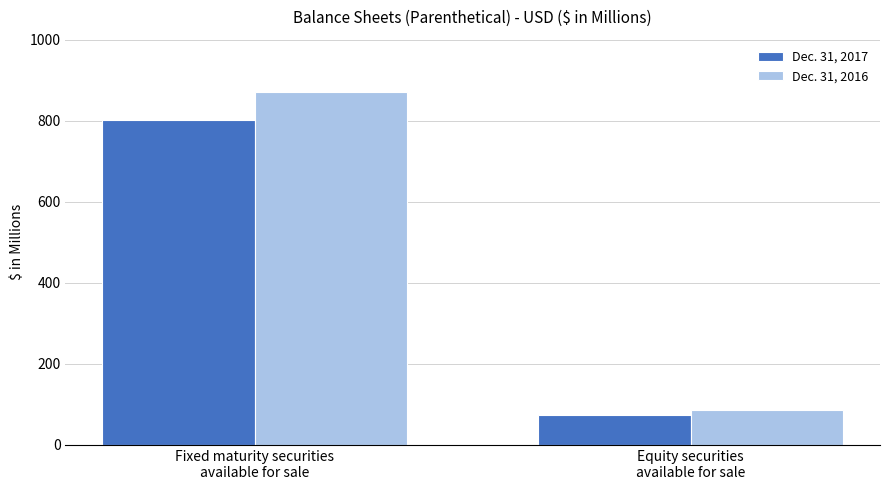

Rank the series by their average value, from highest to lowest.

Dec. 31, 2016, Dec. 31, 2017